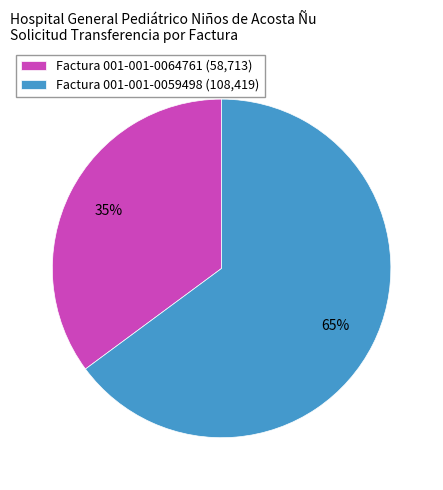

Count the number of slices in the pie.

2